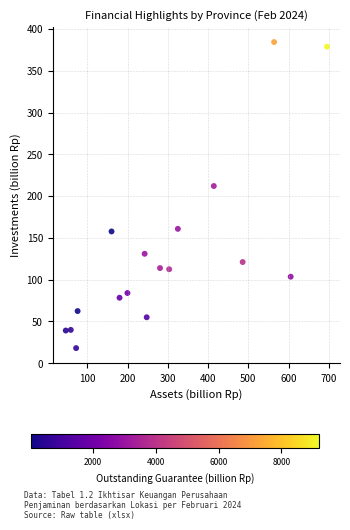

What is the range of X values (max minus min)?

648.8